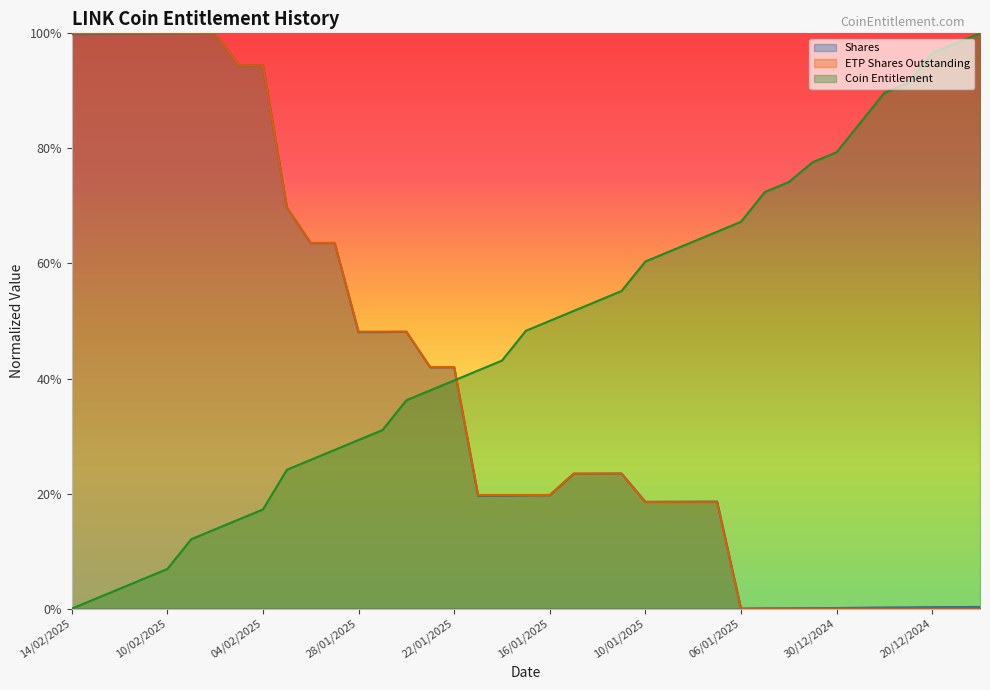

How many data points in Coin Entitlement are above 0?

38